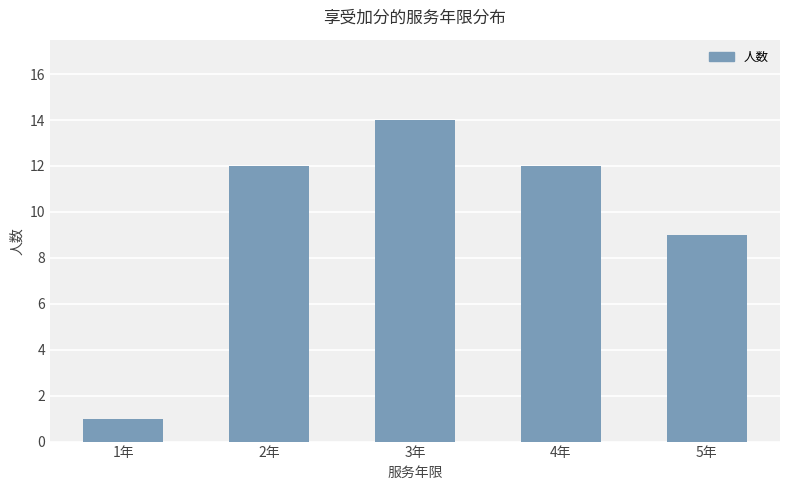

Which category has the lowest value across all series?

1年